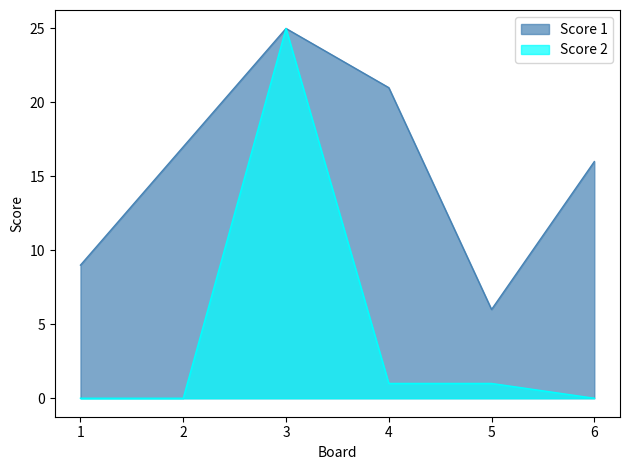

At which category is the sum across all series the highest?

3